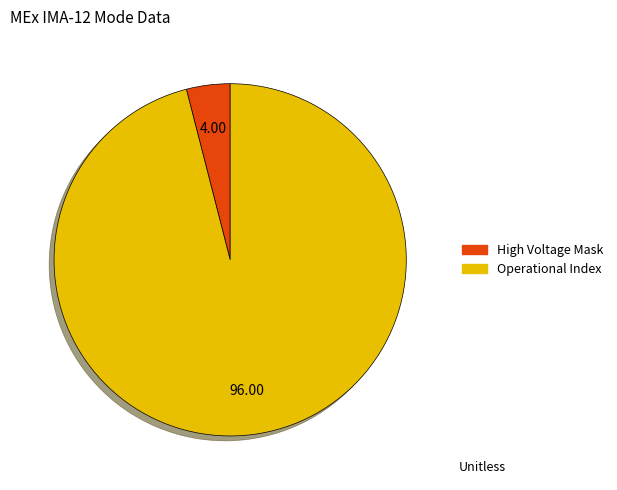

Does any single category account for the majority?

Yes